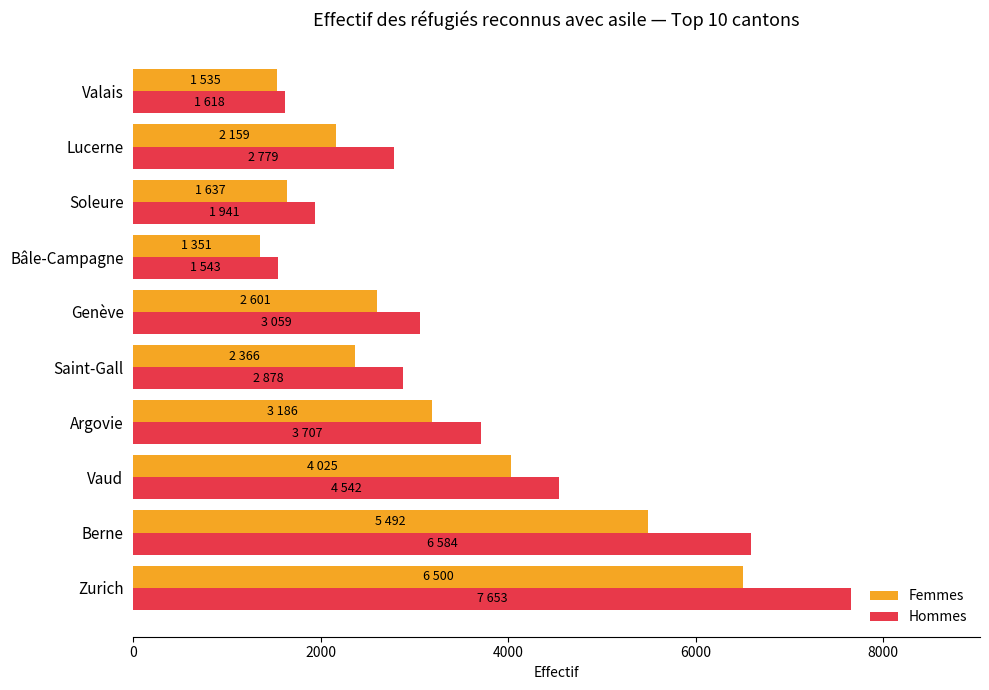

How many series are shown in this chart?

2